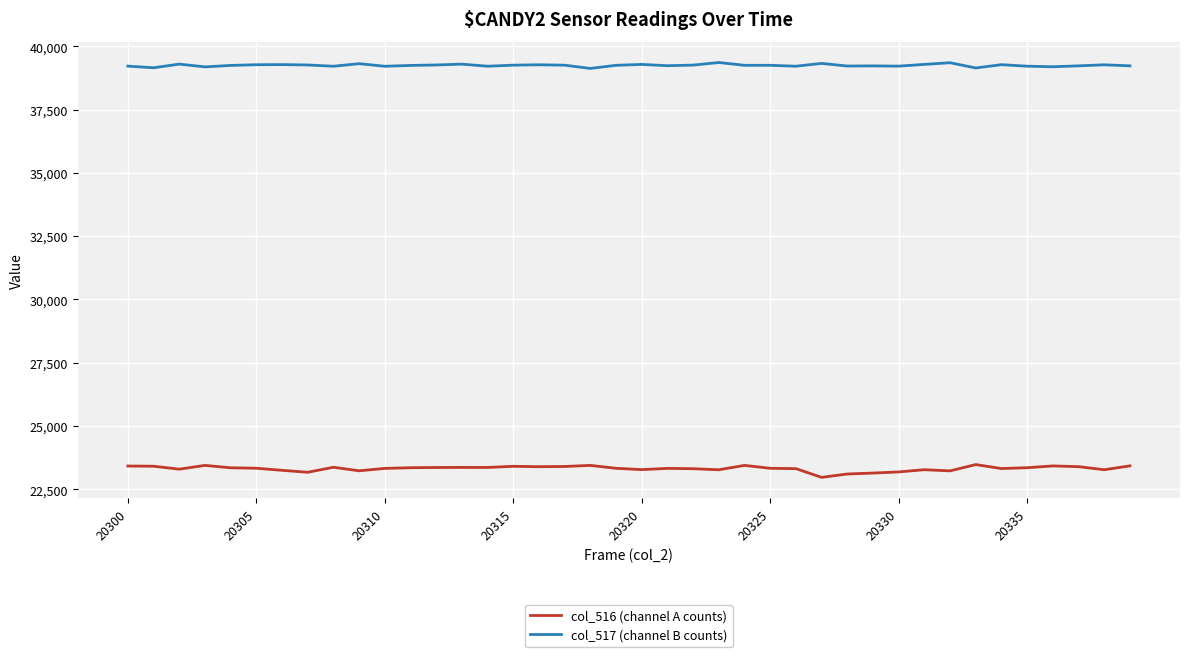

Rank the series by their maximum value, from lowest to highest.

col_516 (channel A counts), col_517 (channel B counts)